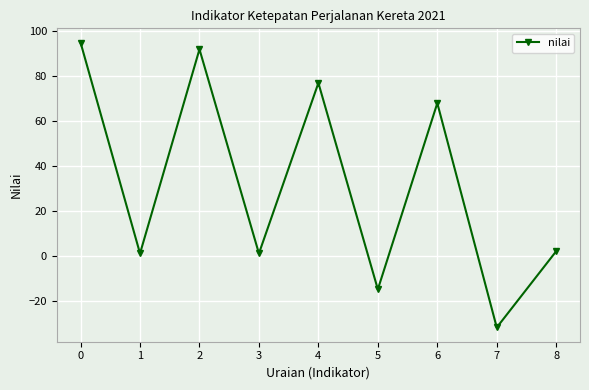

What is the difference between the maximum and minimum values?

127